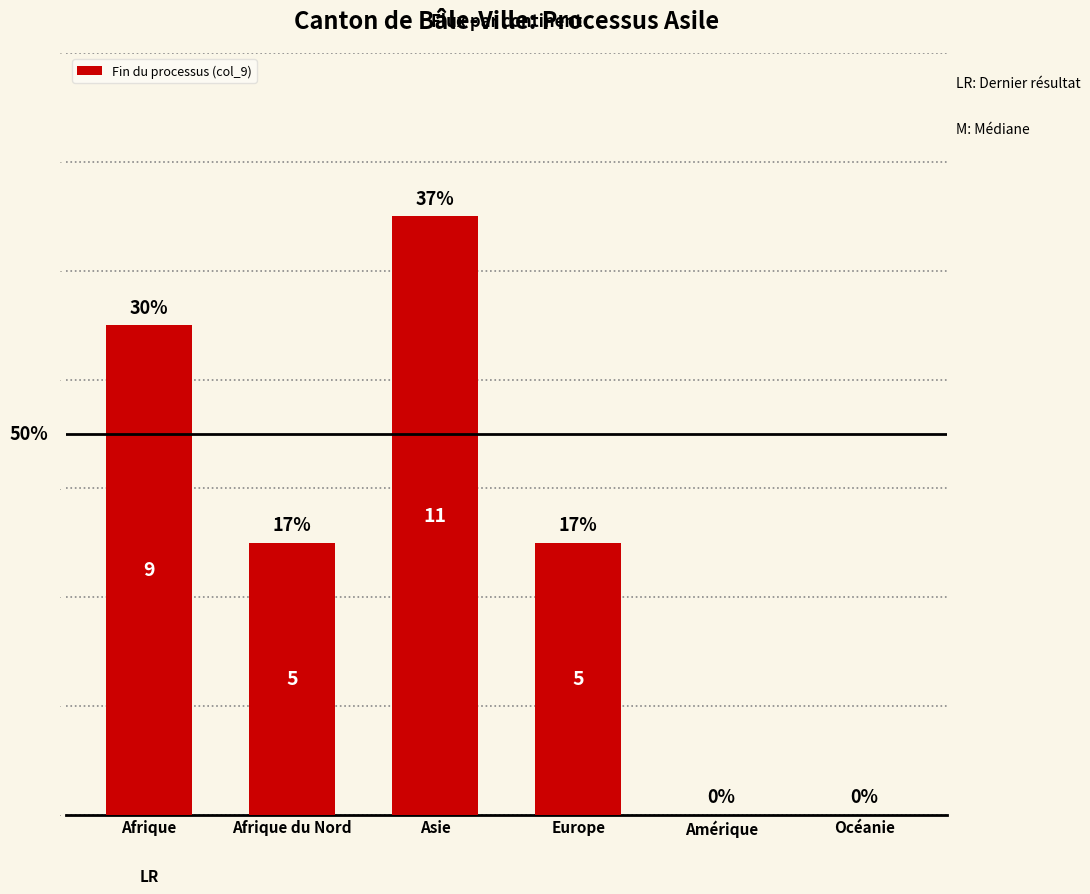

What is the sum of the values at Europe and Asie?

16